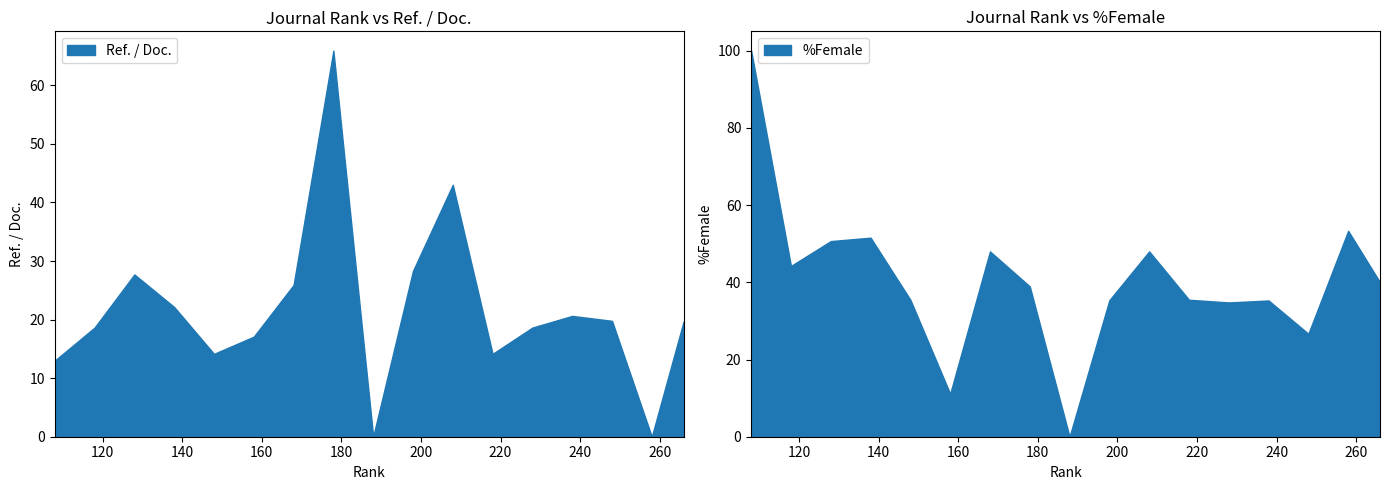

At which category does Ref. / Doc. reach its first local peak?

128